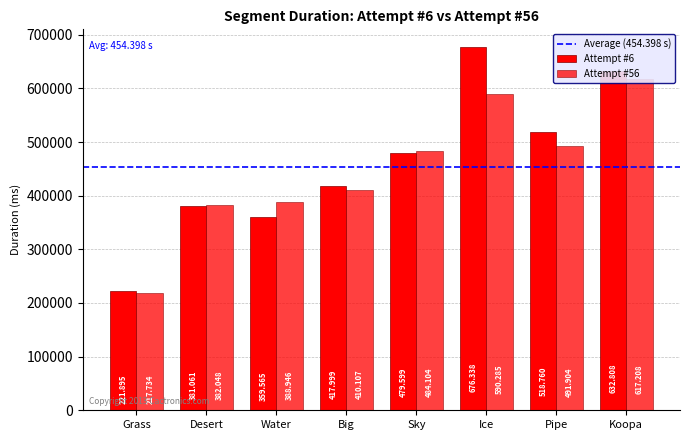

What are all the series names shown in the legend?

Attempt #6, Attempt #56